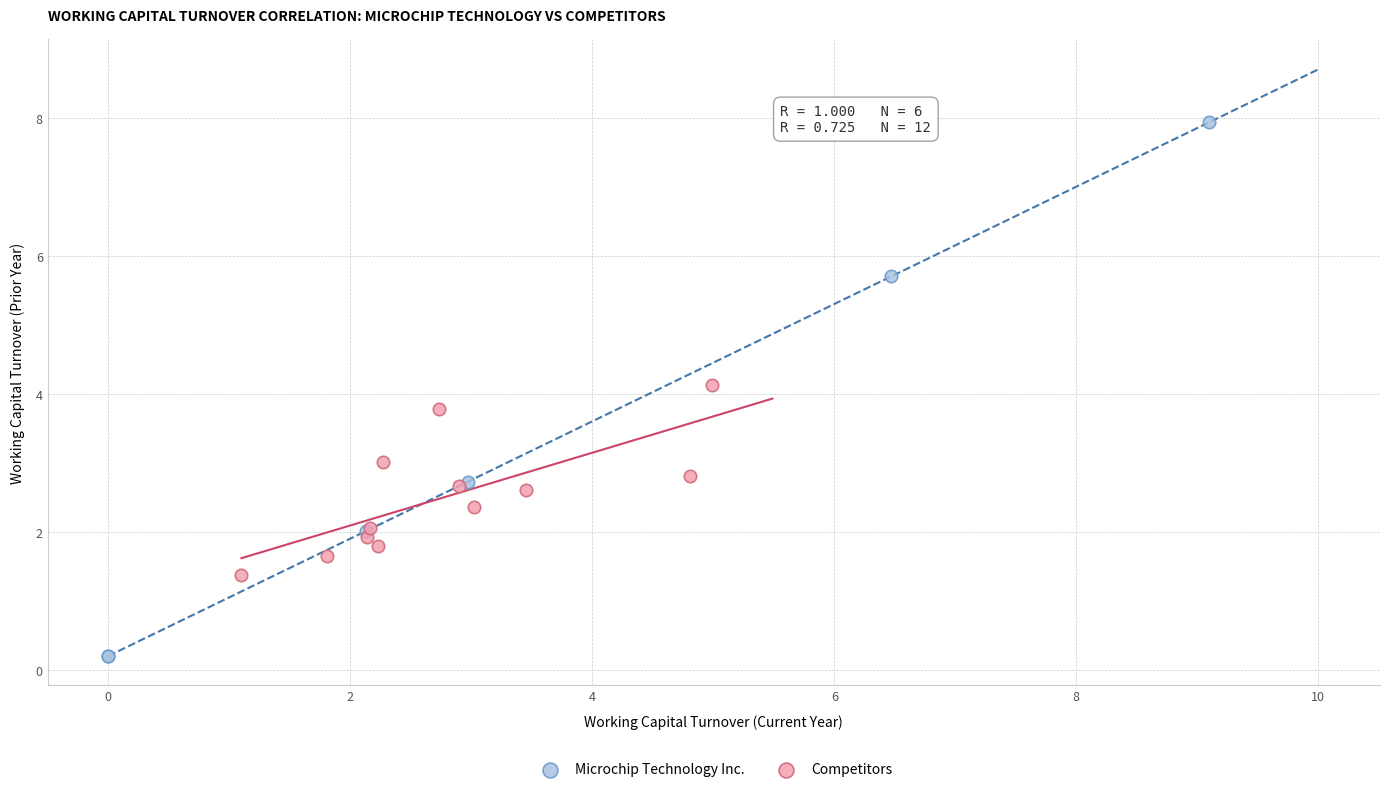

Which series has the widest spread of Y values?

Microchip Technology Inc.